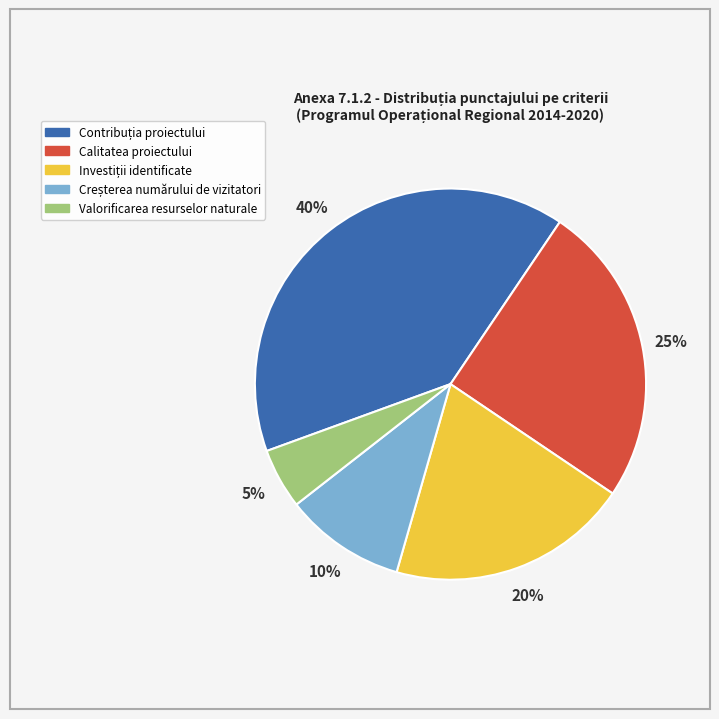

Does any single category account for the majority?

No